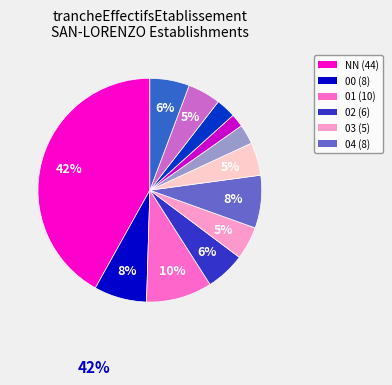

What portion of the pie excludes 07?

98.1%